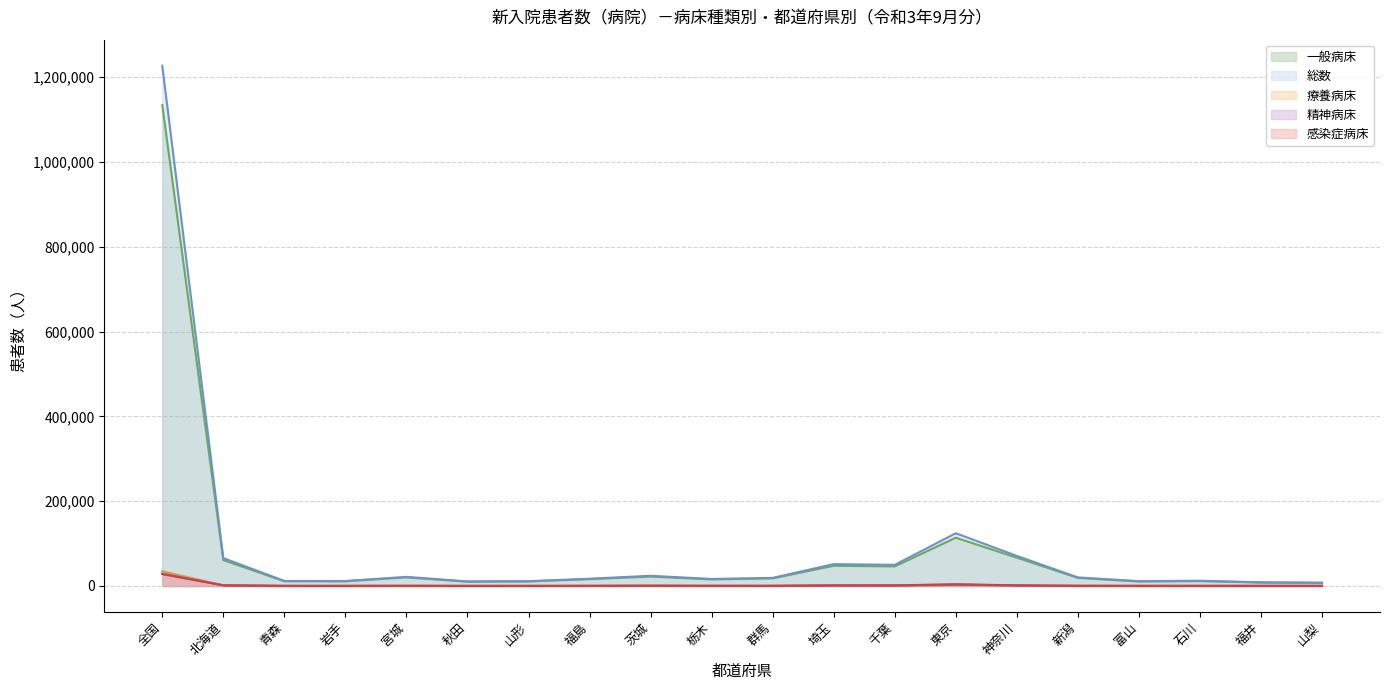

List the labels in order of 一般病床 value, smallest first.

山梨, 福井, 秋田, 富山, 山形, 岩手, 青森, 石川, 栃木, 福島, 群馬, 新潟, 宮城, 茨城, 千葉, 埼玉, 北海道, 神奈川, 東京, 全国